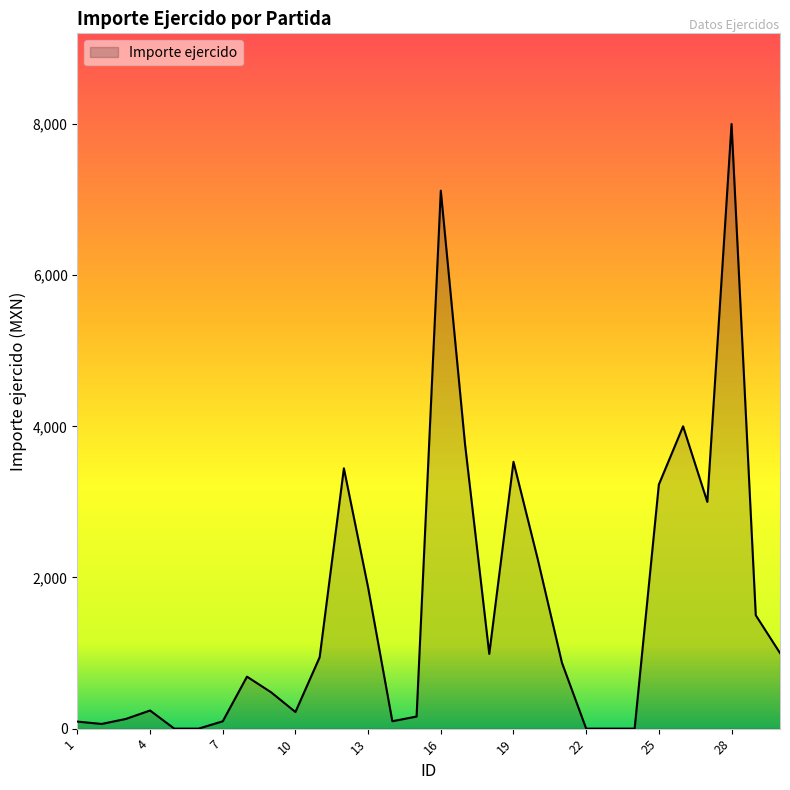

What is the maximum value shown in the chart?

8000.0